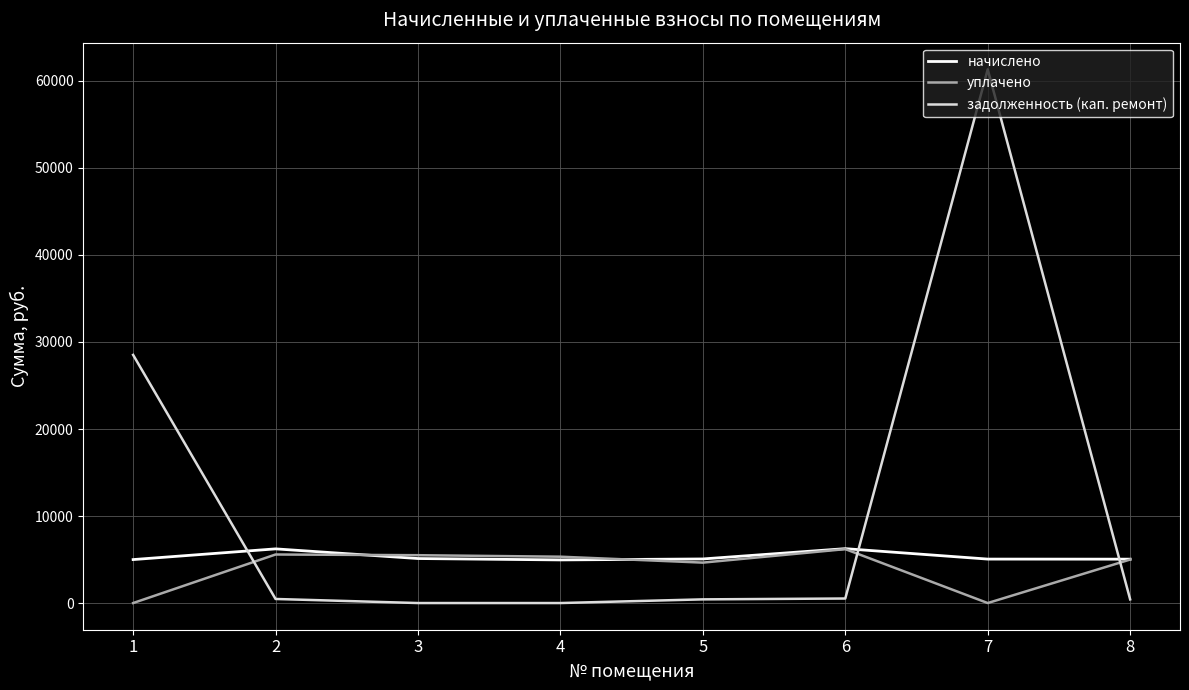

Between 7 and 8, which series saw the biggest shift?

задолженность (кап. ремонт)